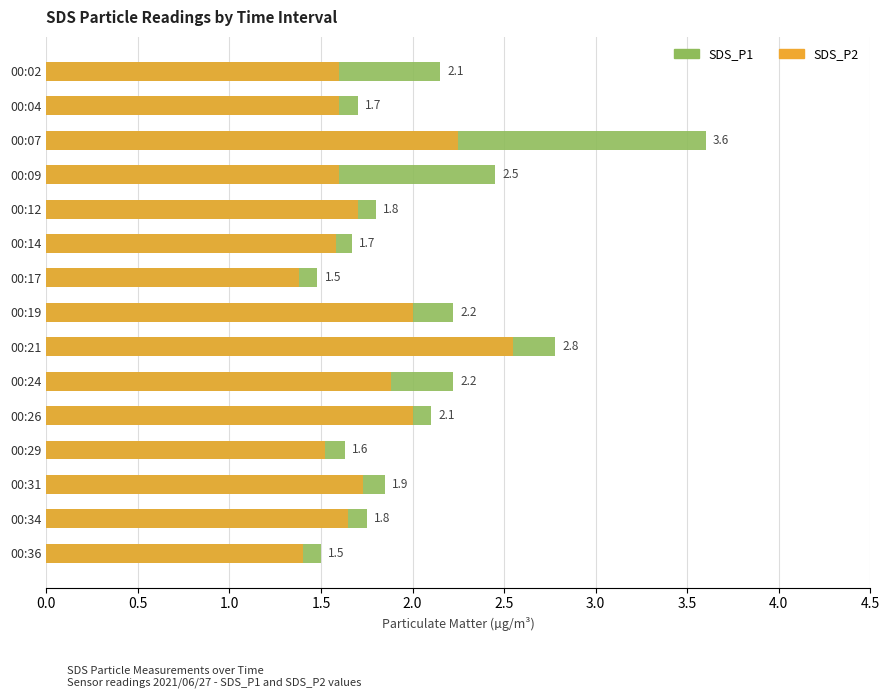

The SDS_P2 series shows 2.6 at 00:26. True or false?

False